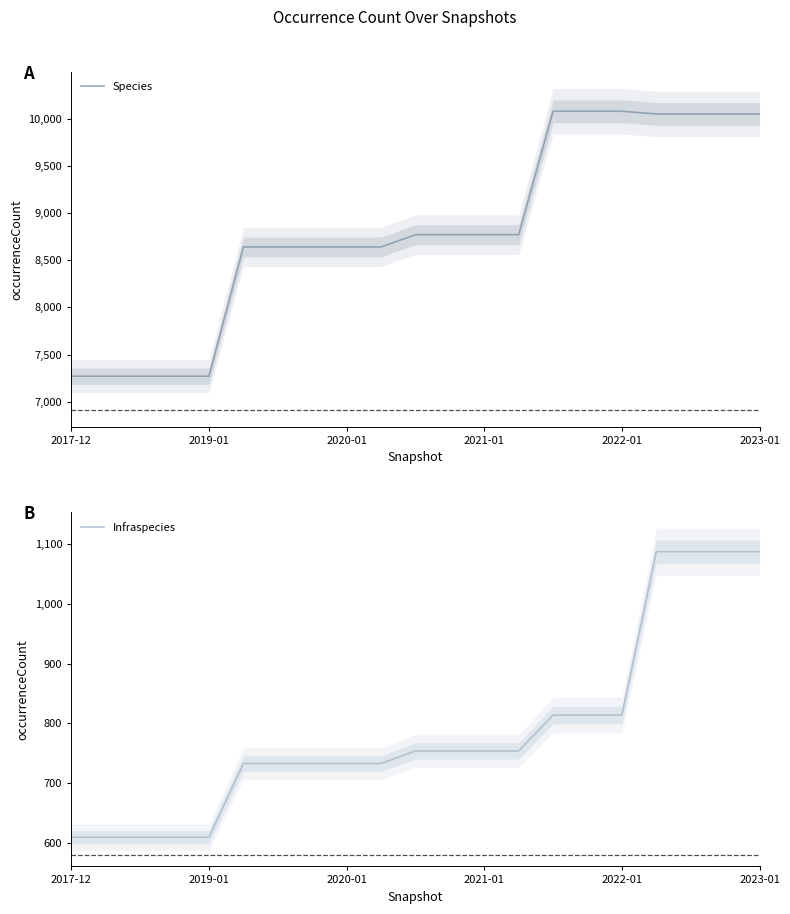

True or false: Infraspecies has a value of 1338 at 2022-01.

False